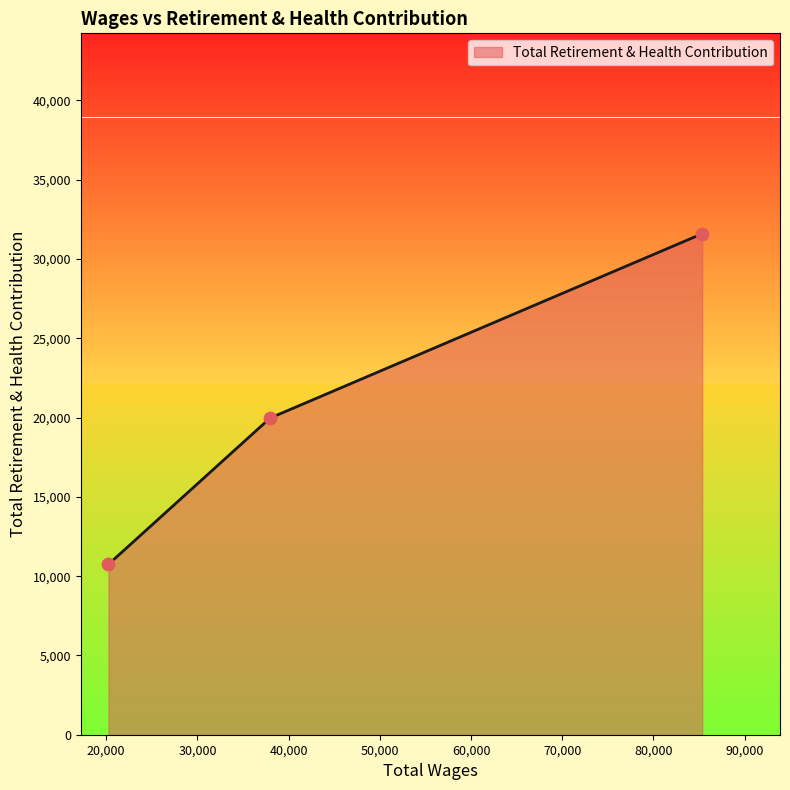

What is the maximum value shown in the chart?

31596